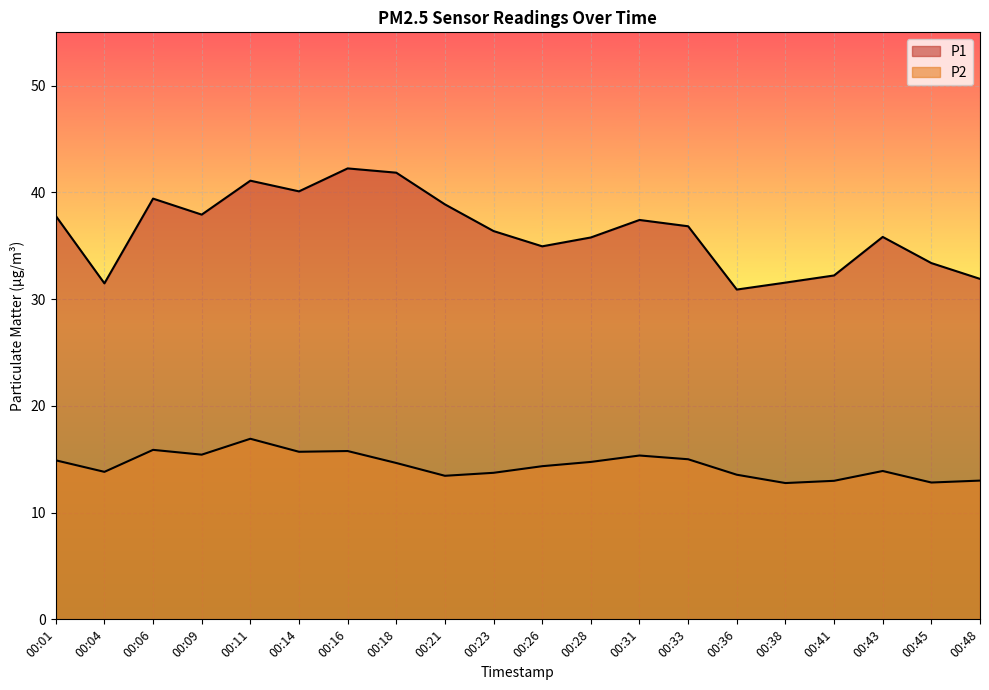

Count the number of categories in the chart.

20